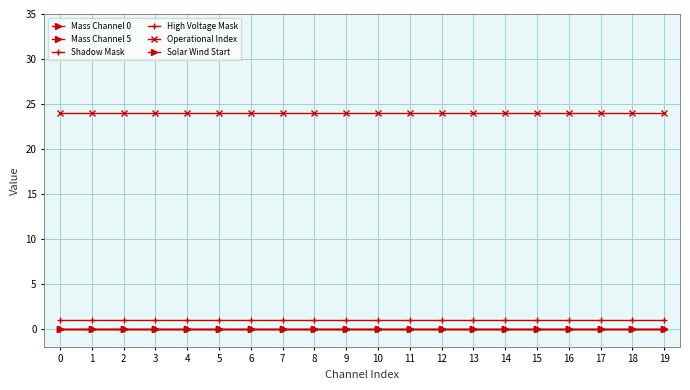

True or false: High Voltage Mask and Operational Index cross at least once.

False